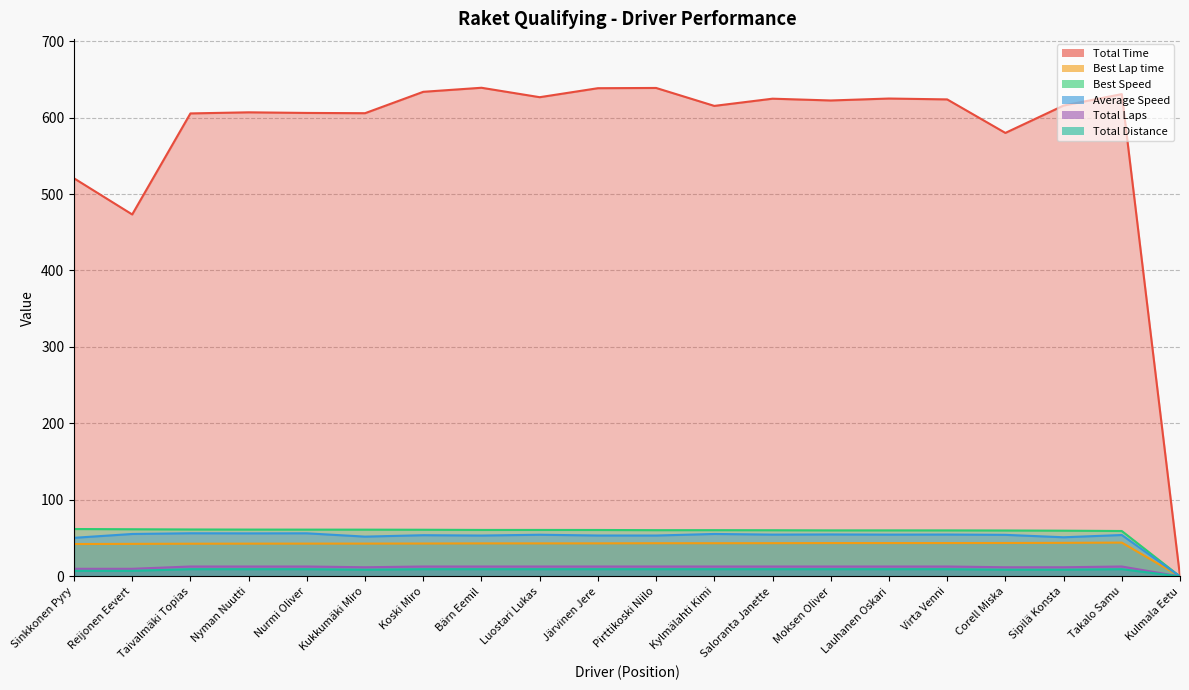

What is the approximate value of Best Lap time at Kylmälahti Kimi?

43.4